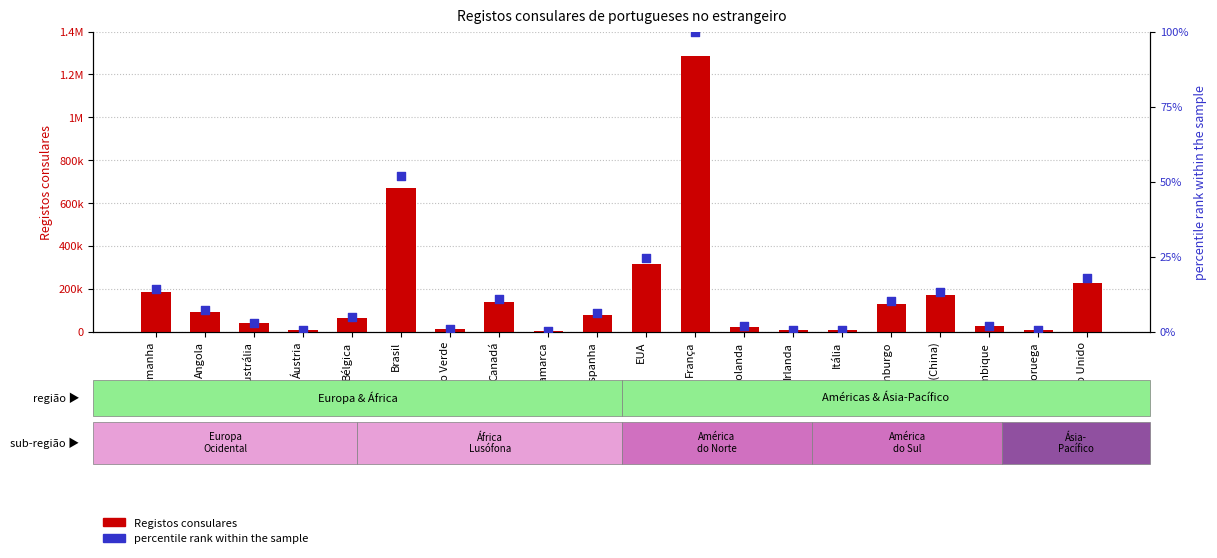

Which series has the largest total across all categories?

Registos consulares